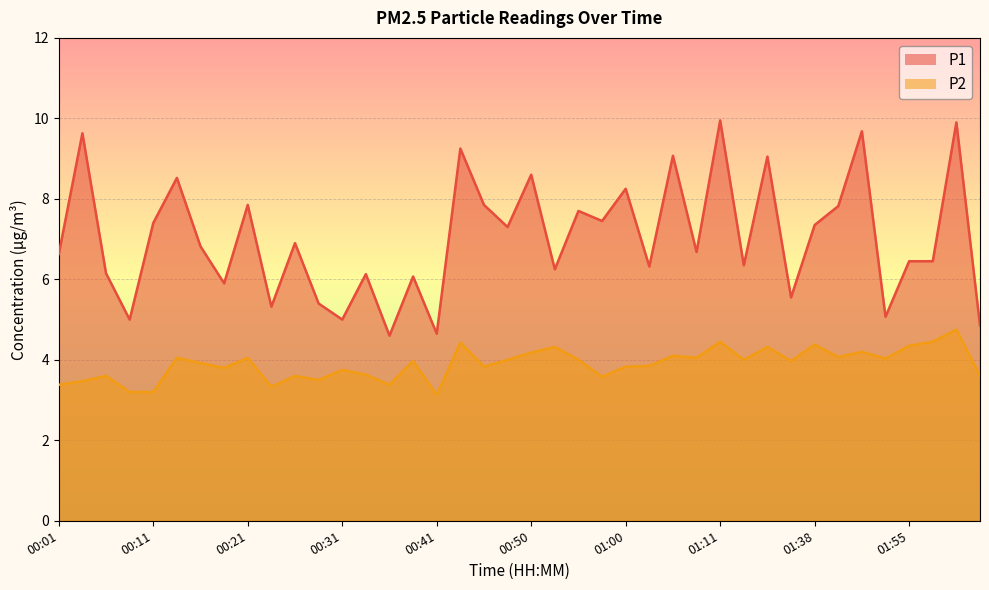

What is the difference between the second highest and minimum values in the P2 series?

1.3